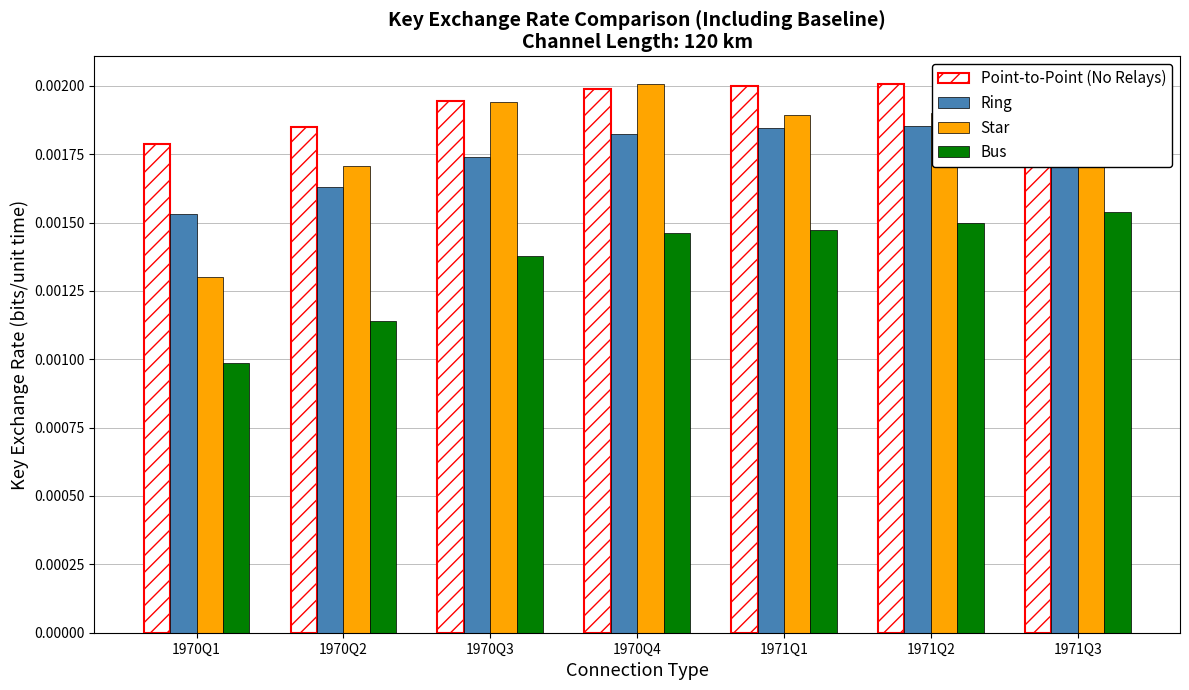

Which series has the largest total across all categories?

Point-to-Point (No Relays)